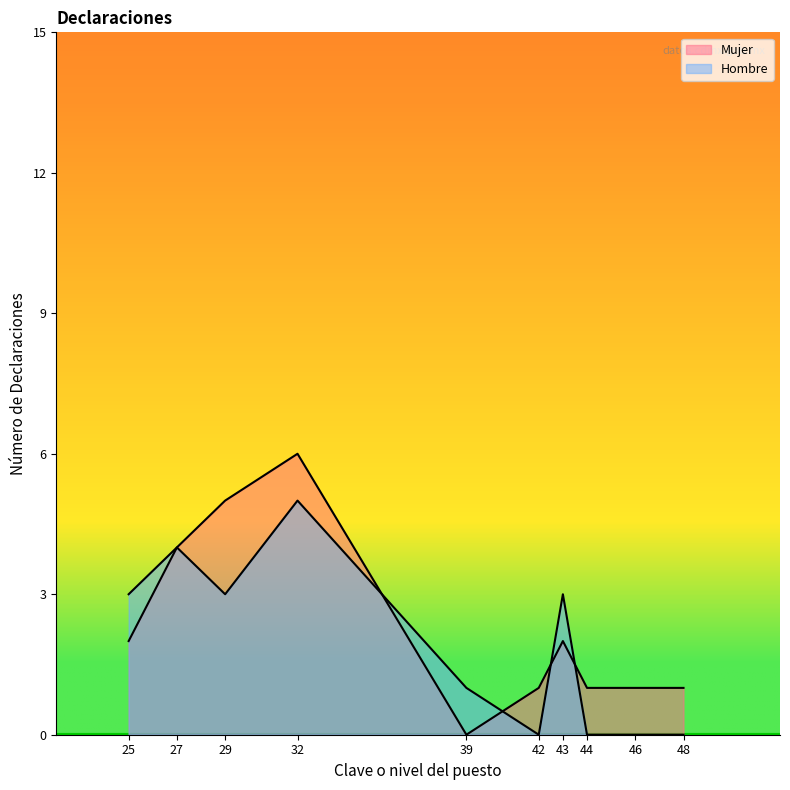

The Hombre series shows 2 at 29. True or false?

False